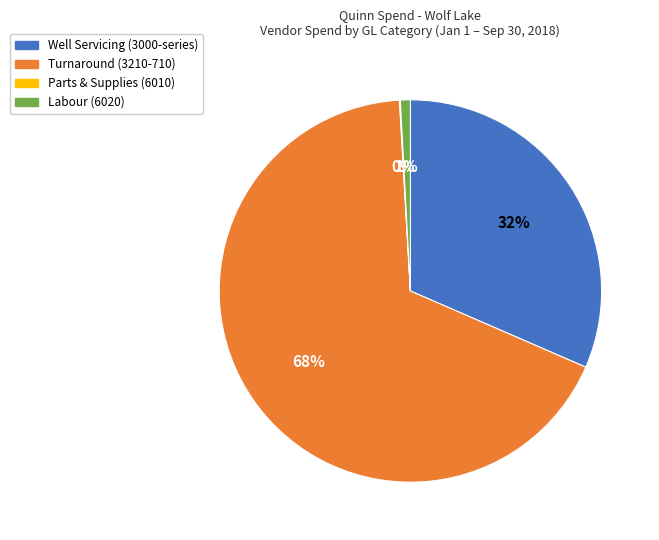

To the nearest percent, what portion does Well Servicing (3000-series) represent?

32%